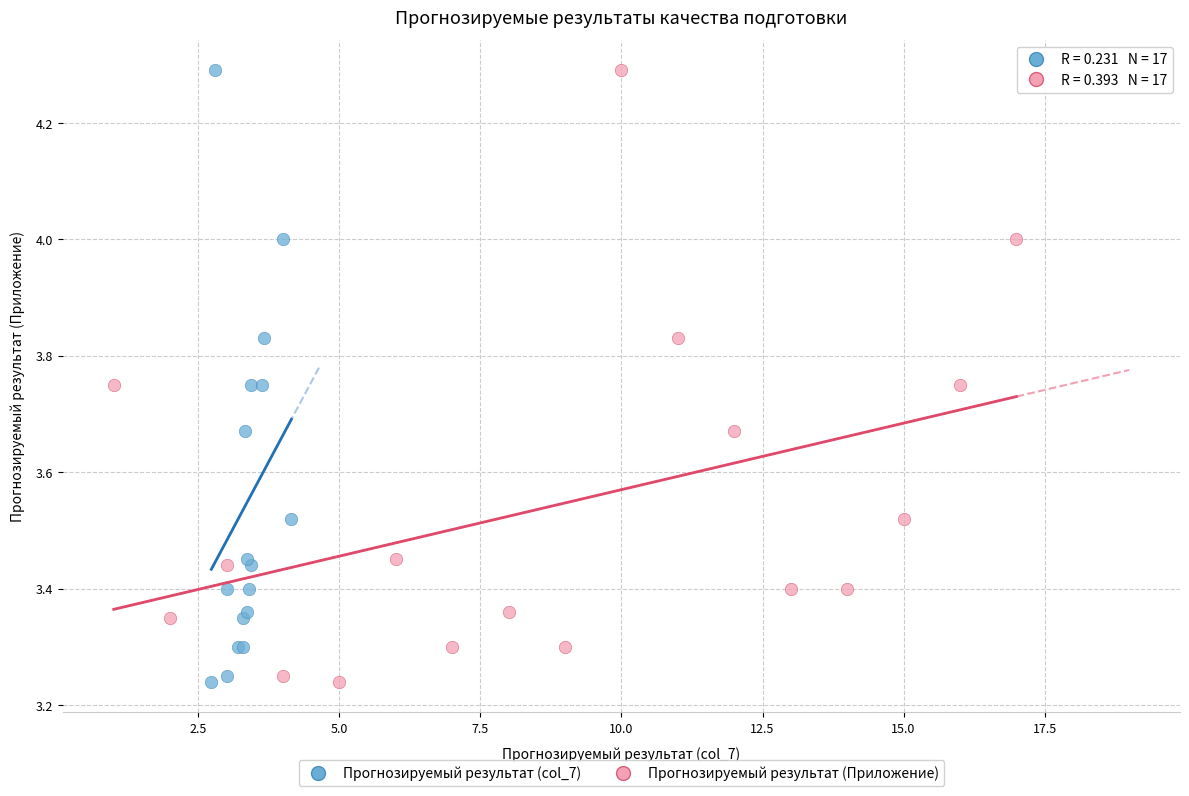

What are all the series names shown in the legend?

Прогнозируемый результат (col_7), Прогнозируемый результат (Приложение)